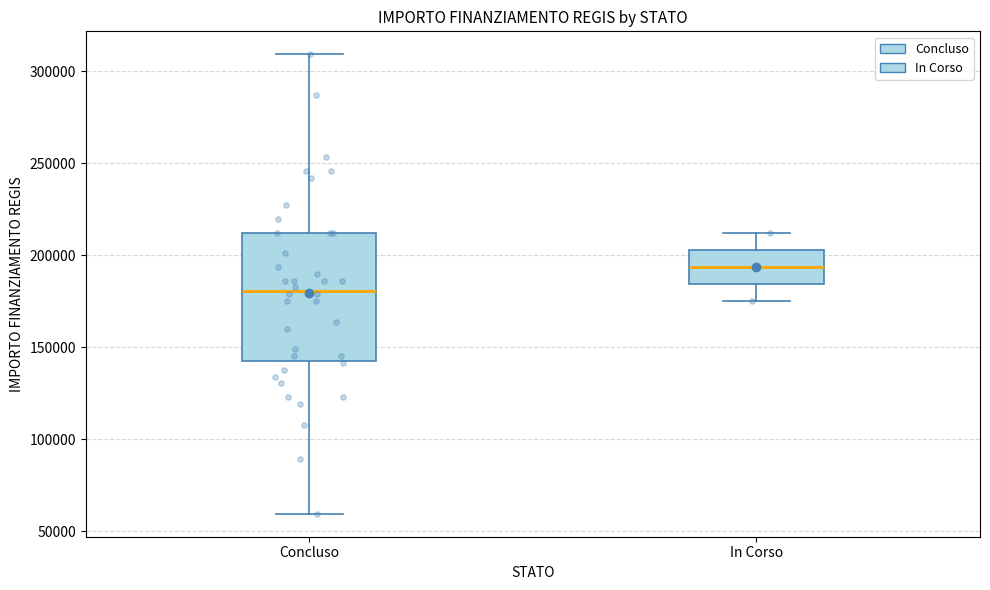

Which box has the highest median line?

In Corso